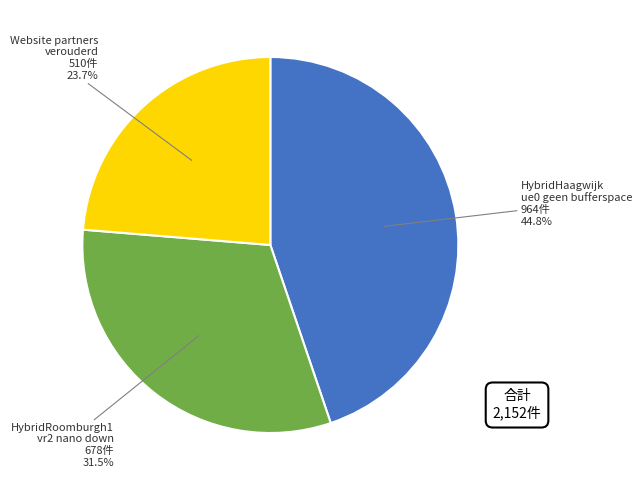

Is there any slice that represents more than half of the pie?

No